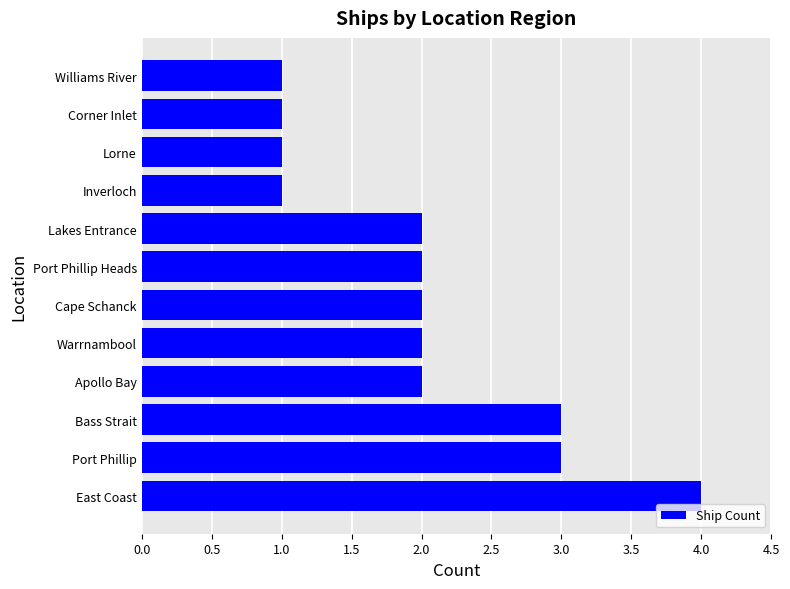

What is the average value?

2